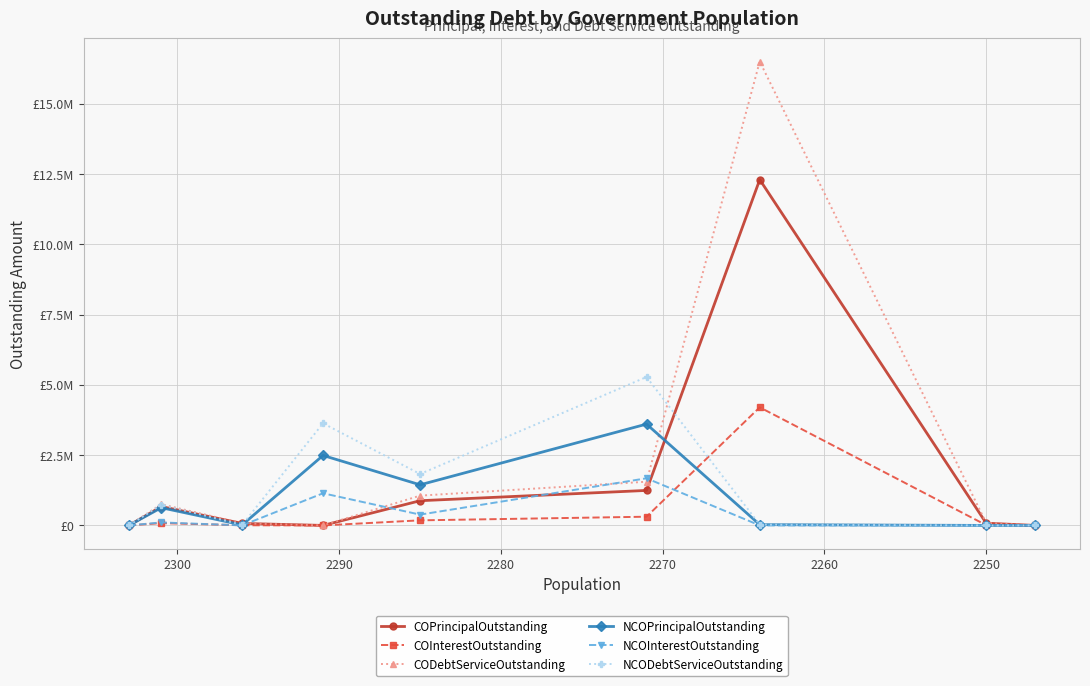

How many intersections are there between NCODebtServiceOutstanding and CODebtServiceOutstanding?

2